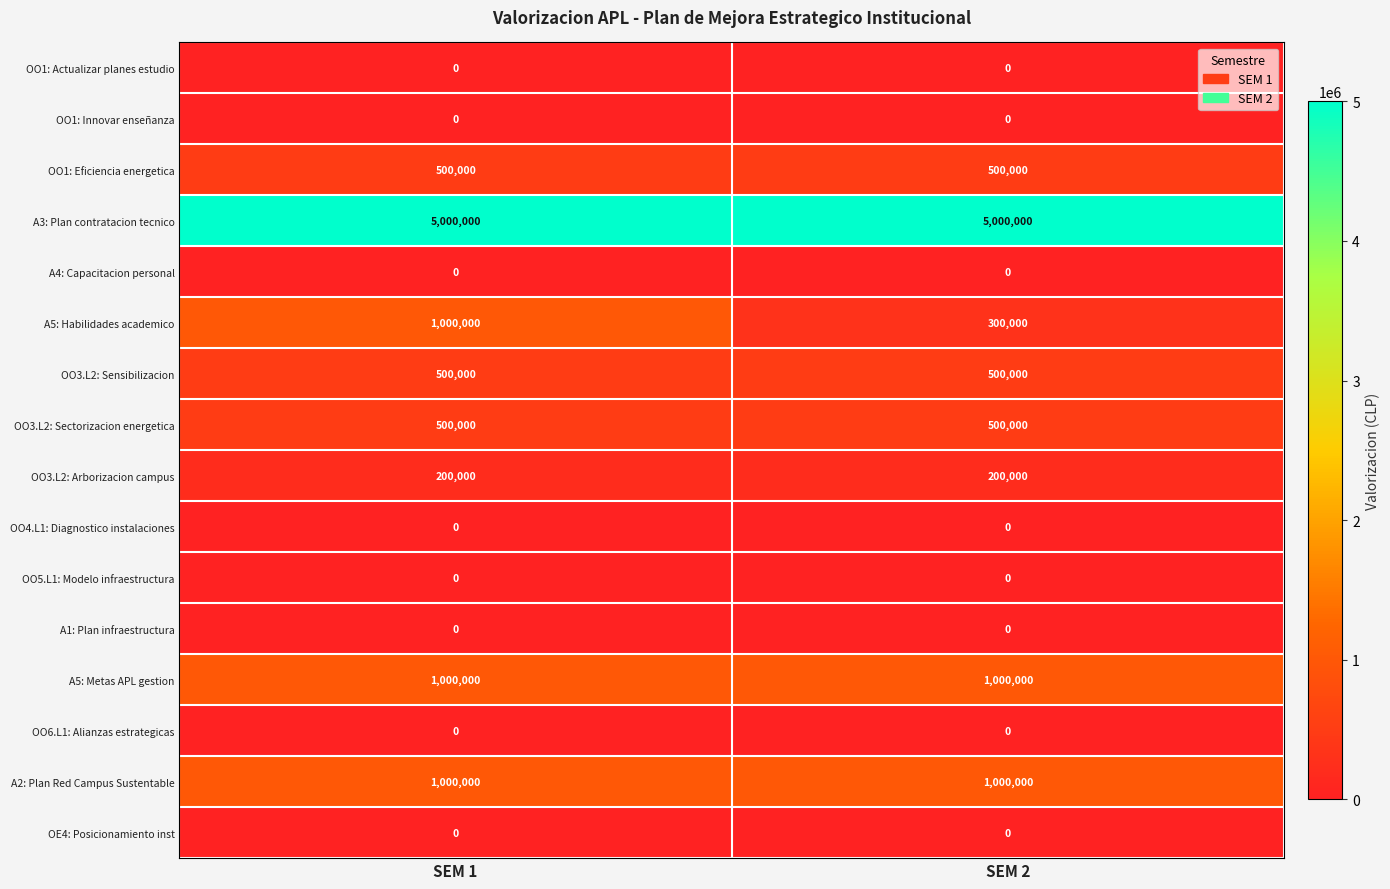

Is it true that OO1: Eficiencia energetica equals 500000 at SEM 1?

True